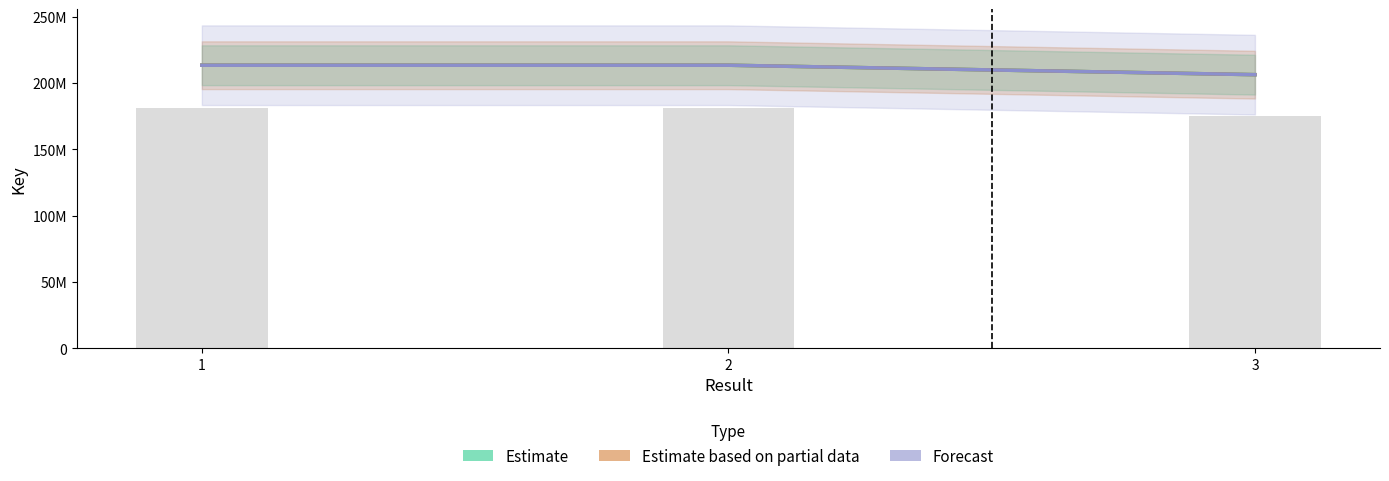

Where does the Estimate series first go above 213361711?

1